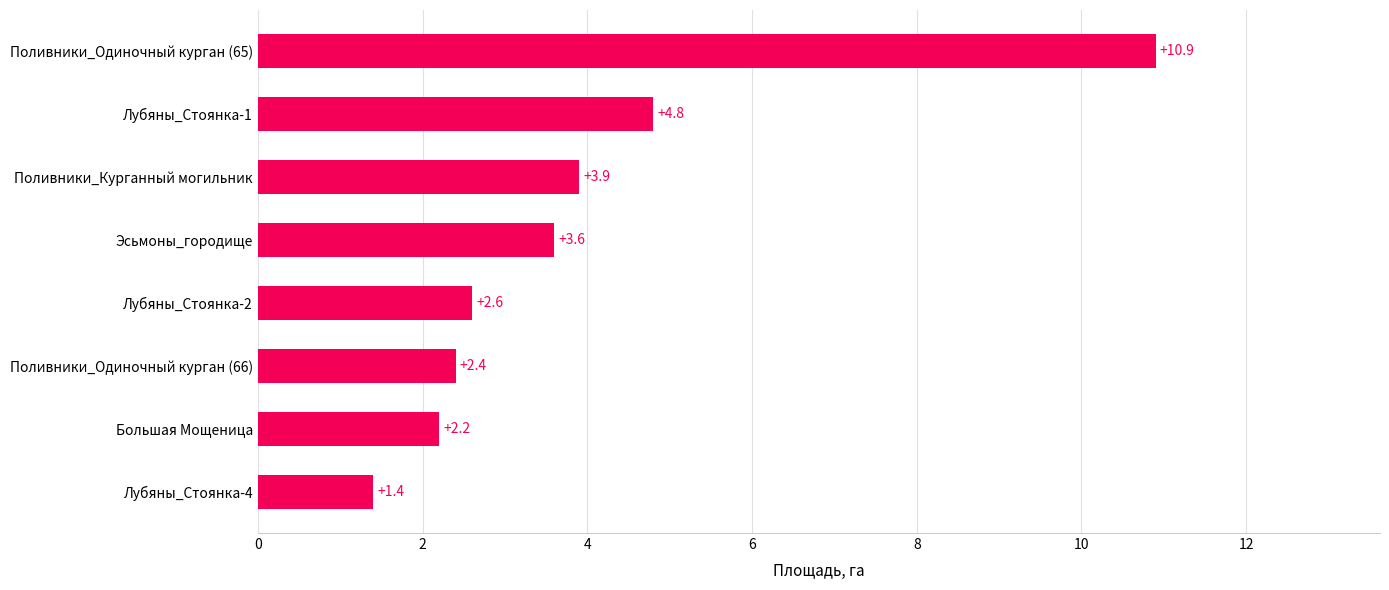

Where is the data nearest to the value 6?

Лубяны_Стоянка-1